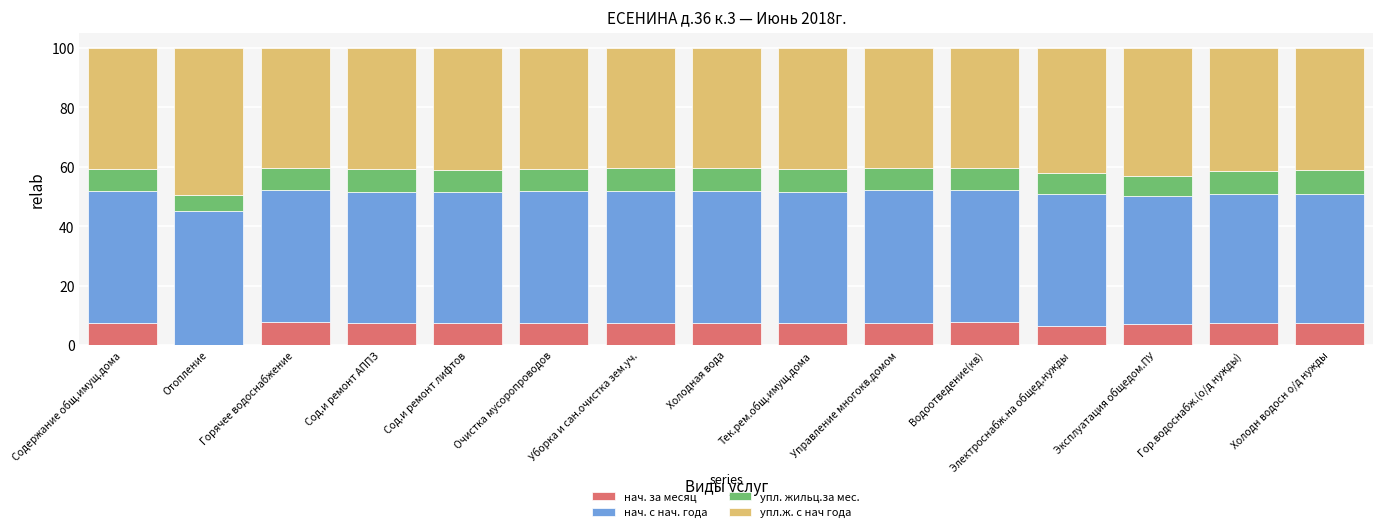

The нач. за месяц series shows 7.5 at Управление многокв.домом. True or false?

True